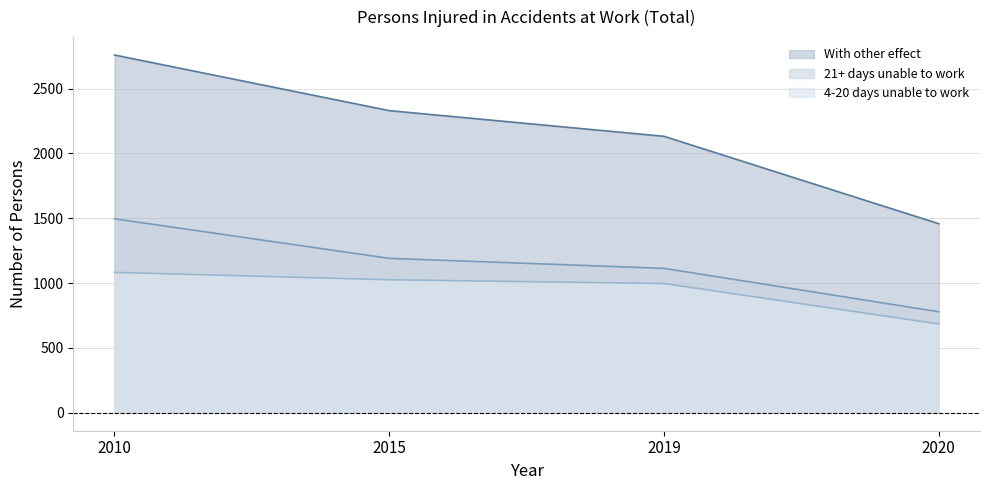

The value of With other effect at 2020 is 1458. True or false?

True